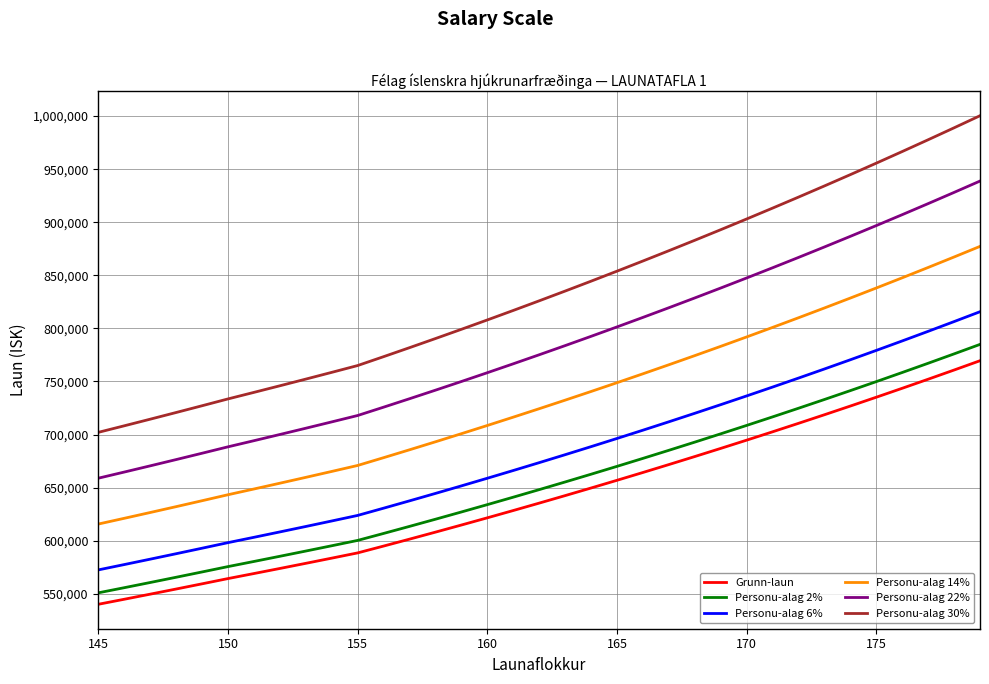

How many lines are shown in the chart?

6